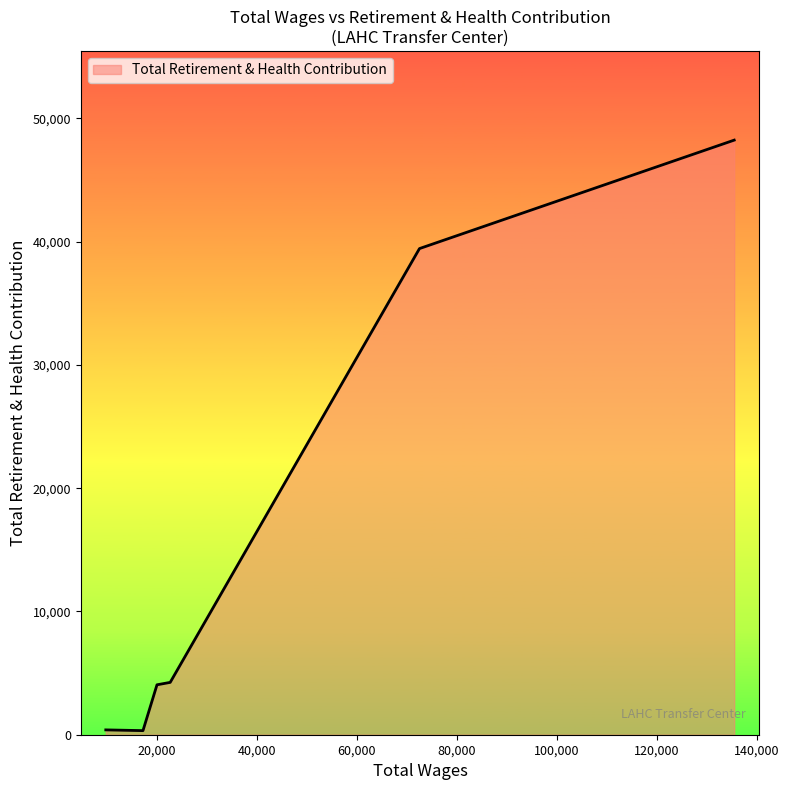

What is the sum of all values?

96692